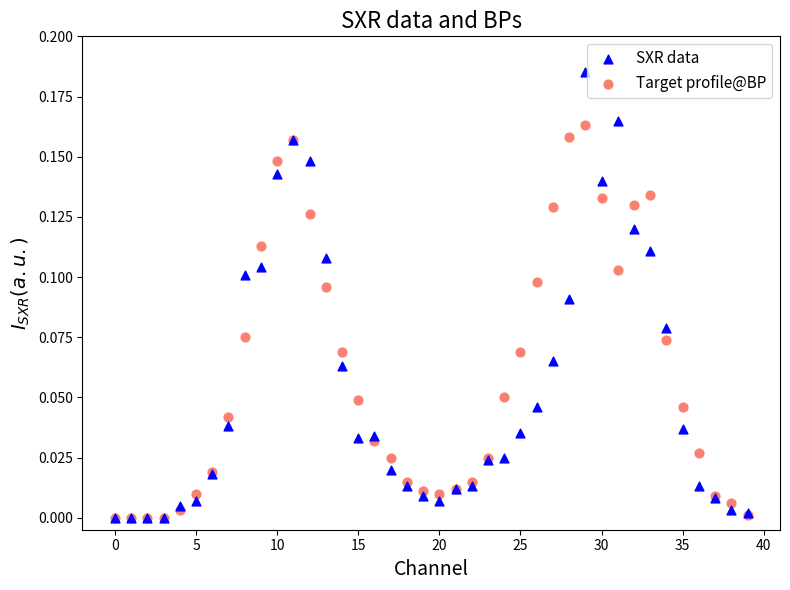

What are all the series names shown in the legend?

SXR data, Target profile@BP